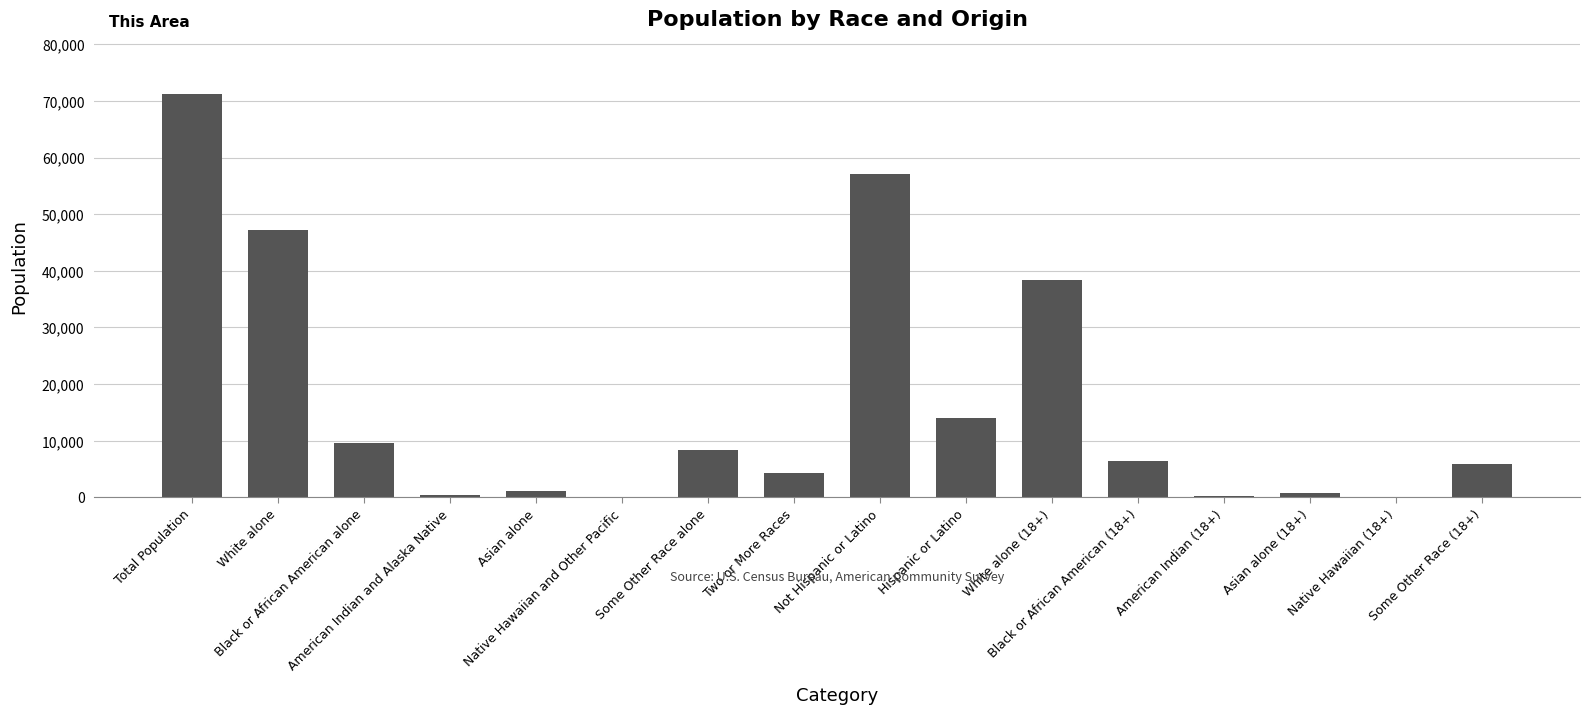

What is the greatest value displayed?

71148